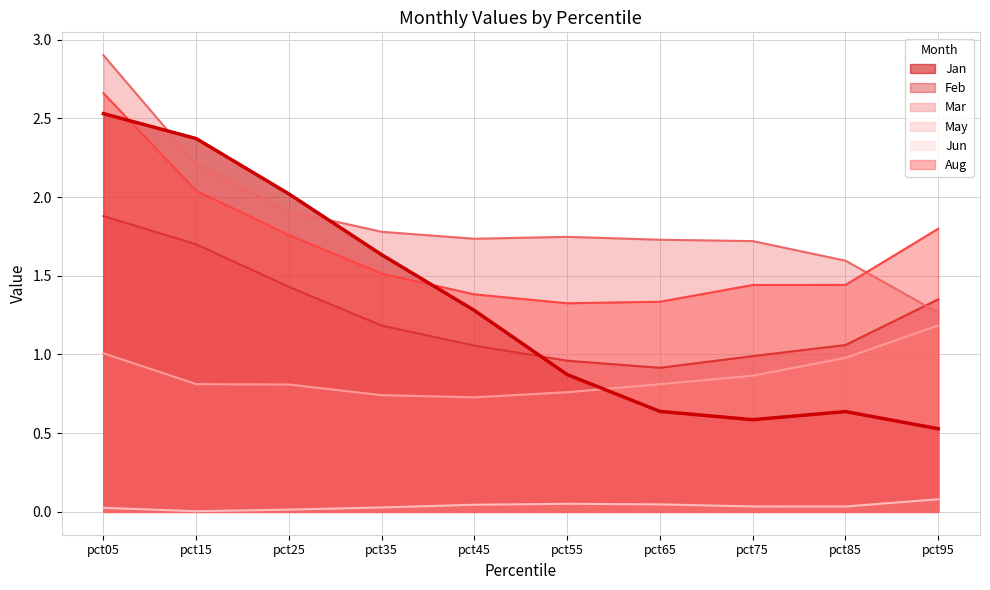

Reading left to right, transcribe all the data shown in this chart.

Jan: 2.5	2.4	2.0	1.6	1.3	0.9	0.6	0.6	0.6	0.5
Feb: 1.9	1.7	1.4	1.2	1.1	1.0	0.9	1.0	1.1	1.3
Mar: 2.9	2.2	1.9	1.8	1.7	1.7	1.7	1.7	1.6	1.3
May: 1.0	0.8	0.8	0.7	0.7	0.8	0.8	0.9	1.0	1.2
Jun: 0.0	0.0	0.0	0.0	0.0	0.1	0.0	0.0	0.0	0.1
Aug: 2.7	2.0	1.8	1.5	1.4	1.3	1.3	1.4	1.4	1.8